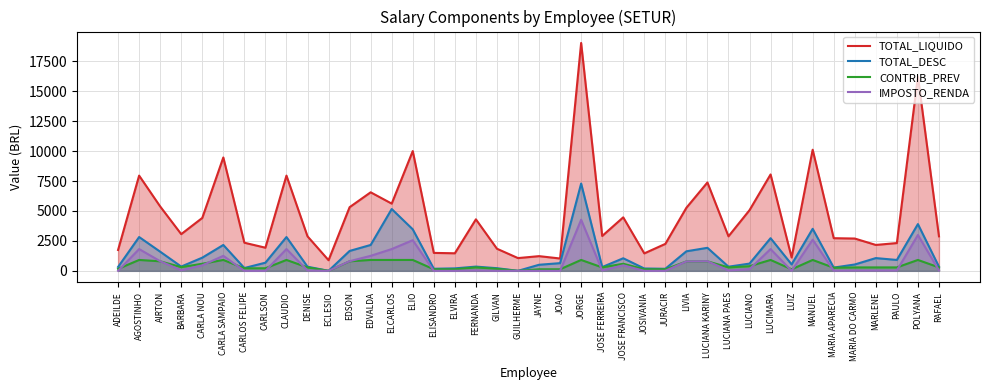

Which series has the largest total across all categories?

TOTAL_LIQUIDO